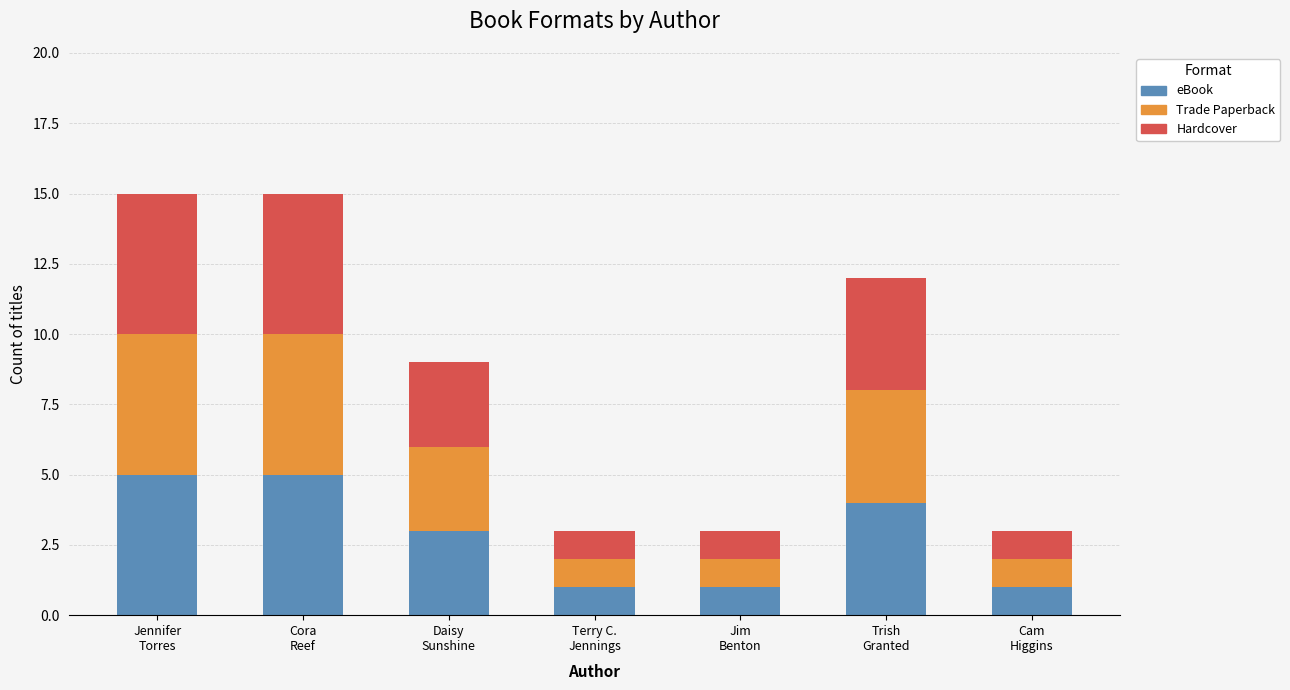

Count the number of categories in the chart.

7